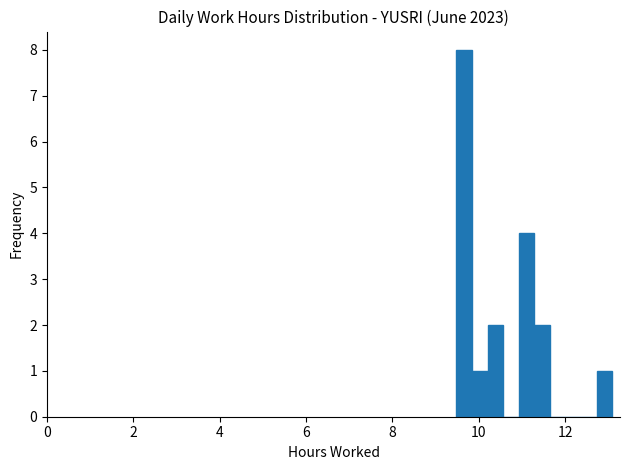

Read against the x-axis, roughly where is the centre of the tallest bar?

9.6